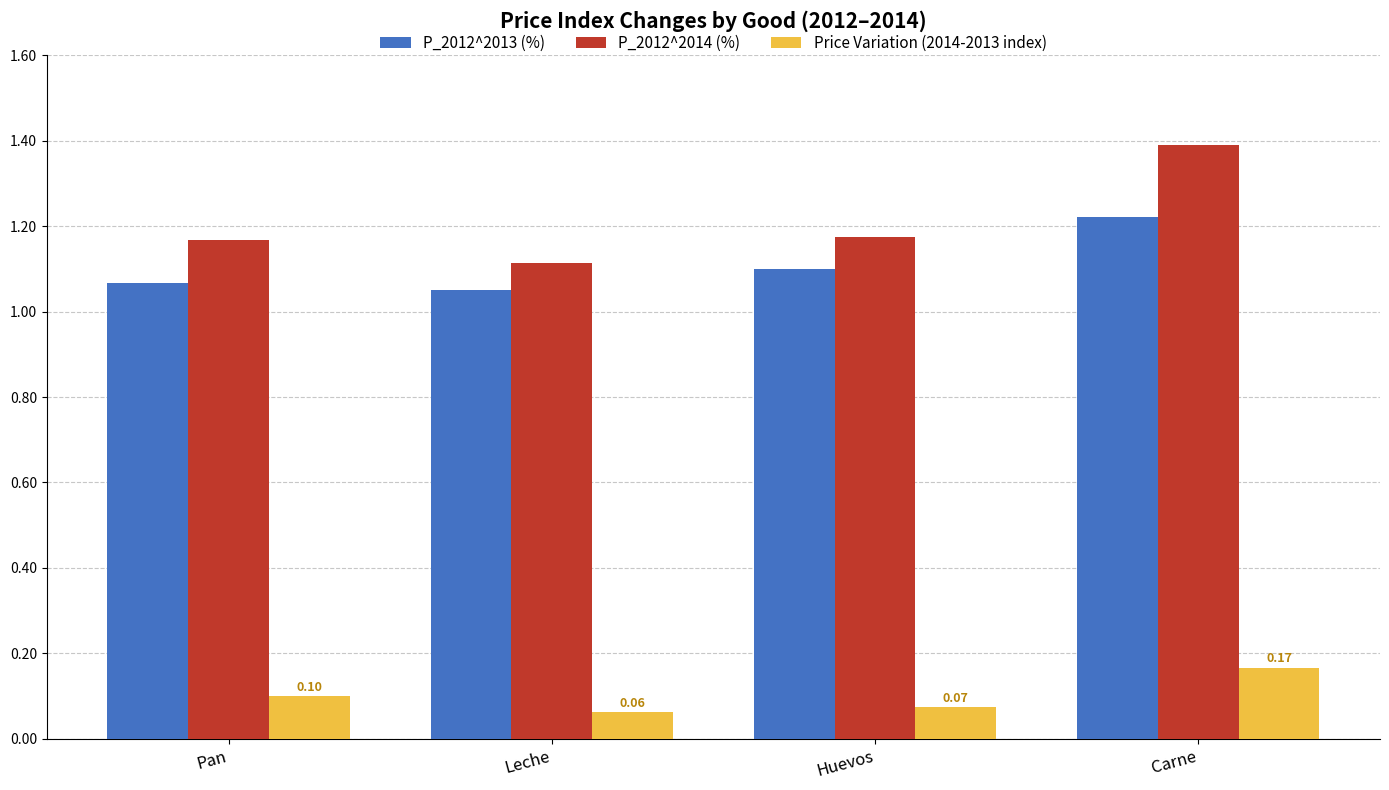

Which label corresponds to the largest value in the chart?

Carne